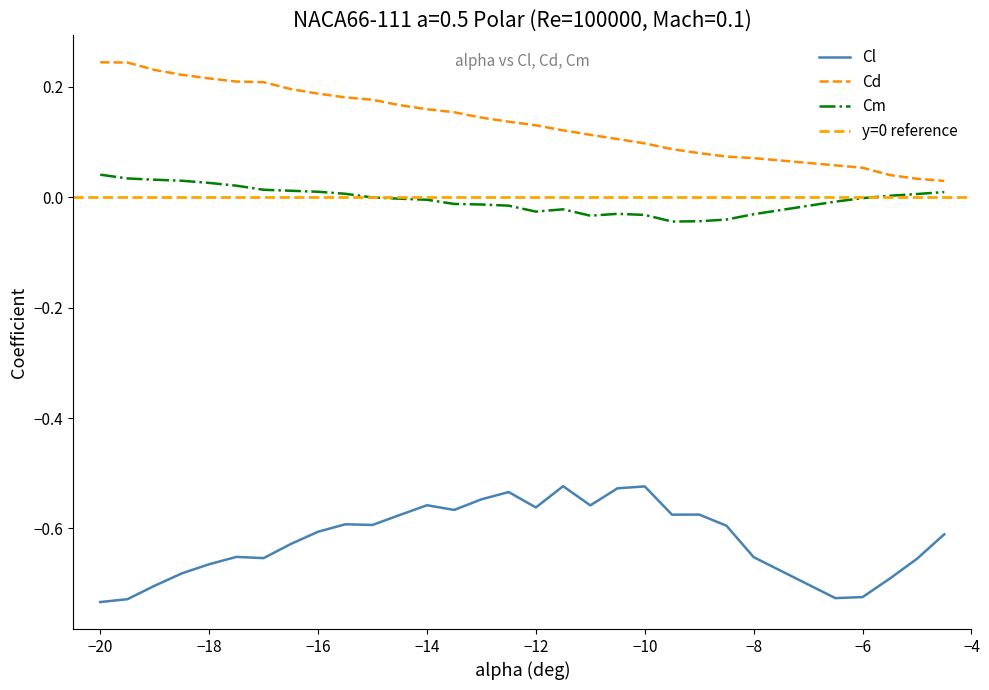

How many negative values does the Cm series have?

17